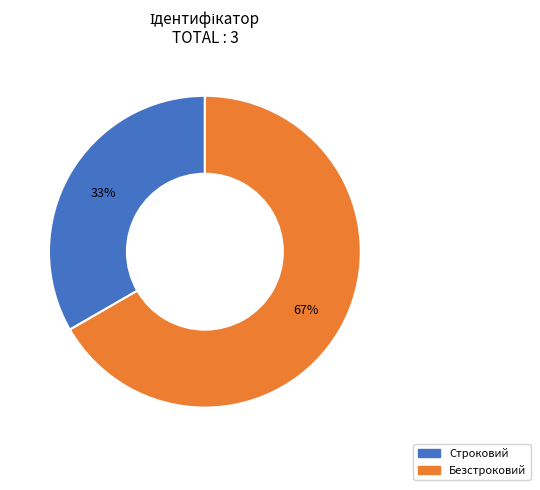

Approximately how many times larger is the value at Безстроковий compared to Строковий?

2.0